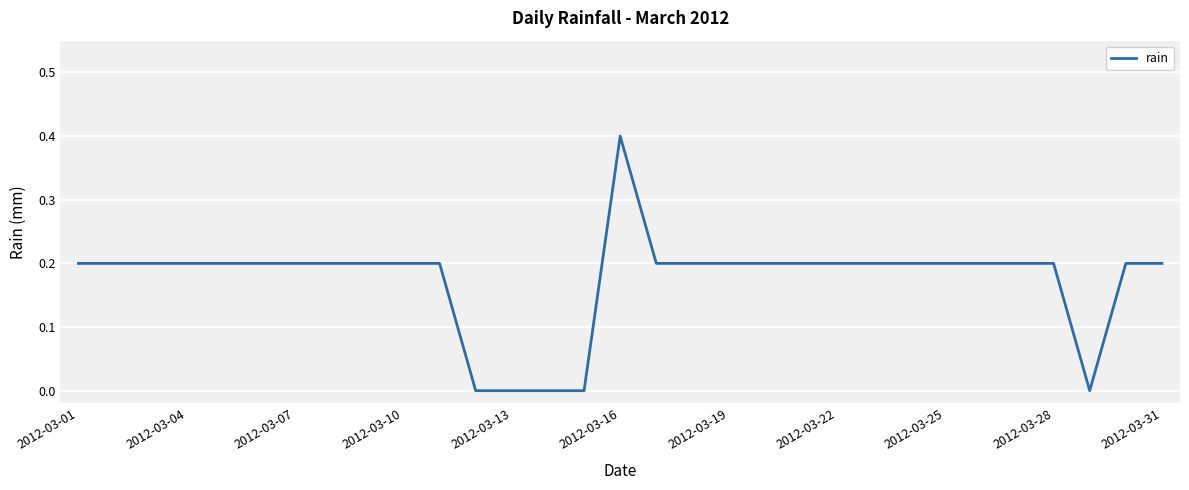

What is the maximum value shown in the chart?

0.4